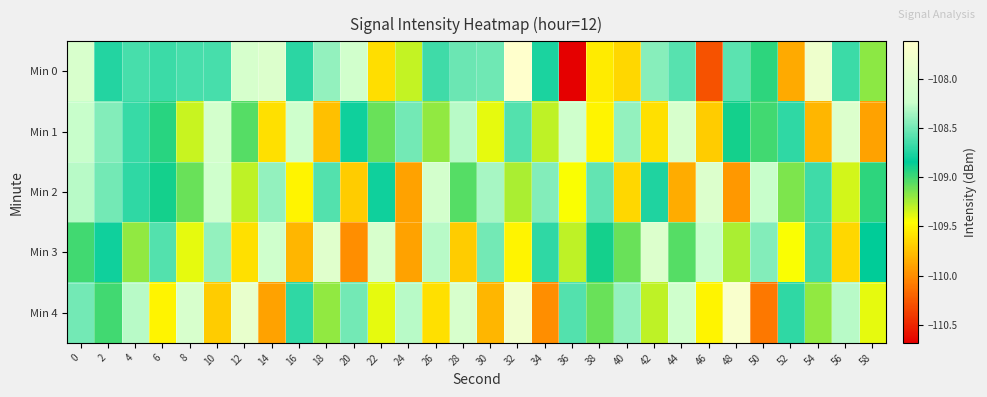

List the series in order of their peak value, highest first.

Min 0, Min 4, Min 3, Min 1, Min 2